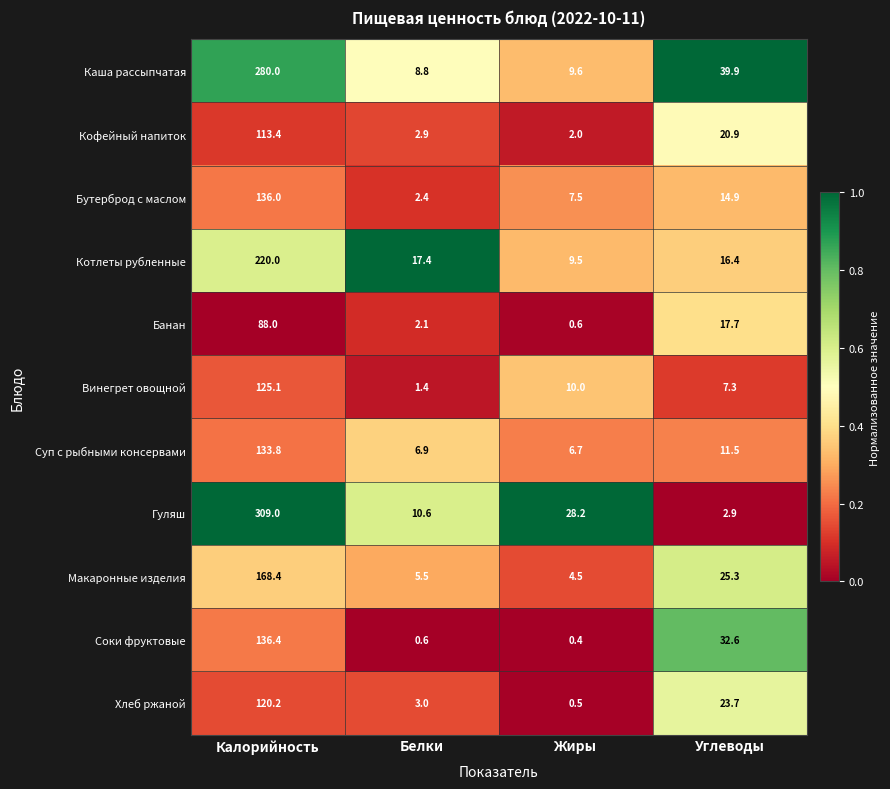

What is the spread (max minus min) of values at Углеводы?

37.0